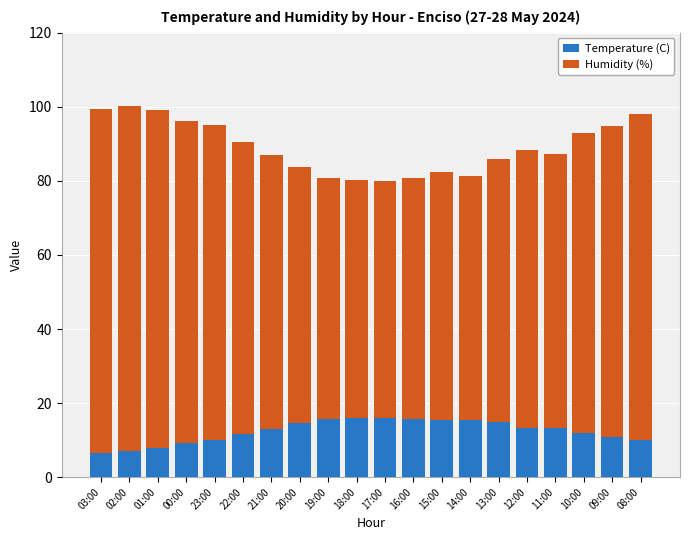

What is the maximum value for Temperature (C)?

16.1